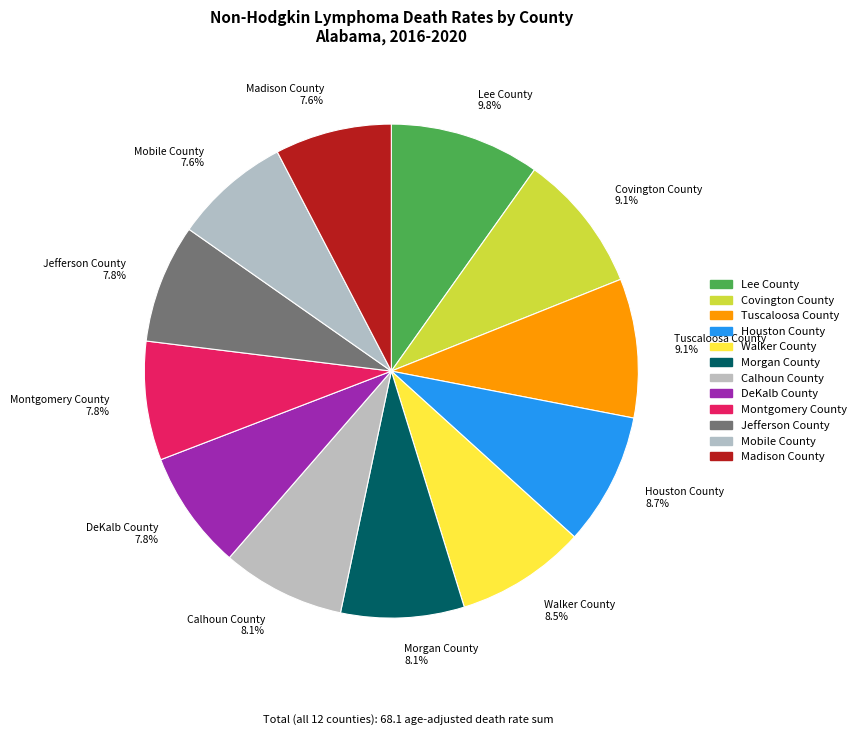

Is there any slice that represents more than half of the pie?

No